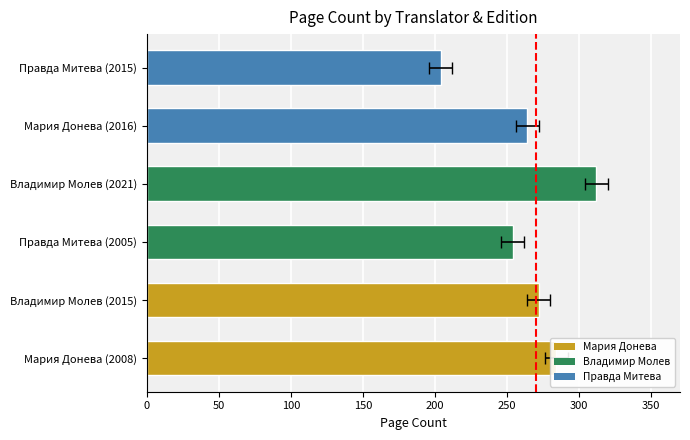

The chart shows a value of 463 at Владимир Молев (2015). True or false?

False